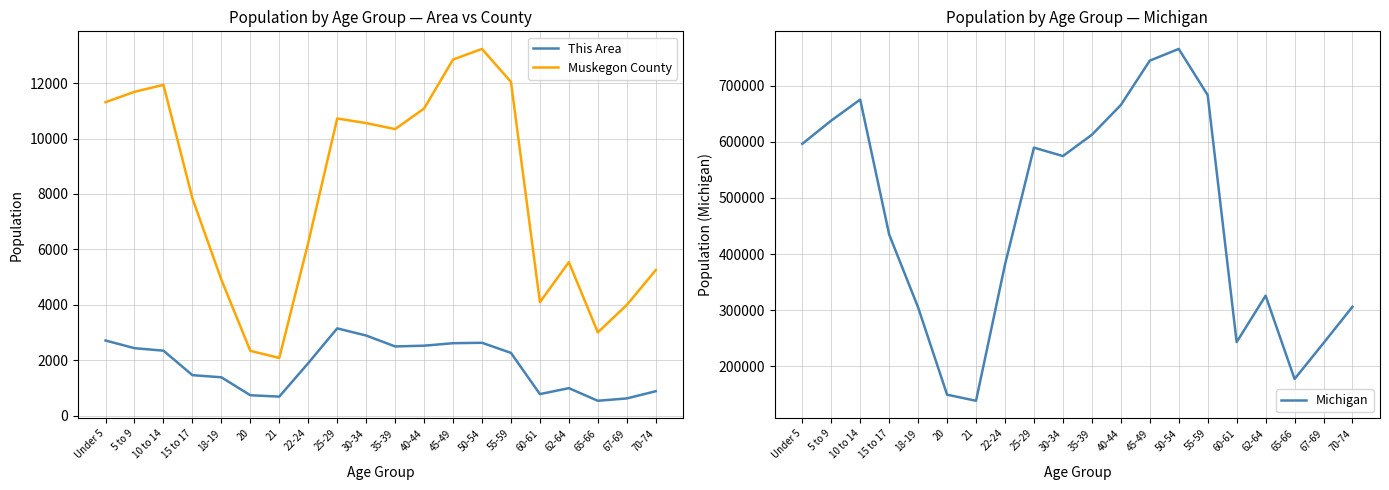

What is the difference between the highest and lowest values at 22-24?

379345